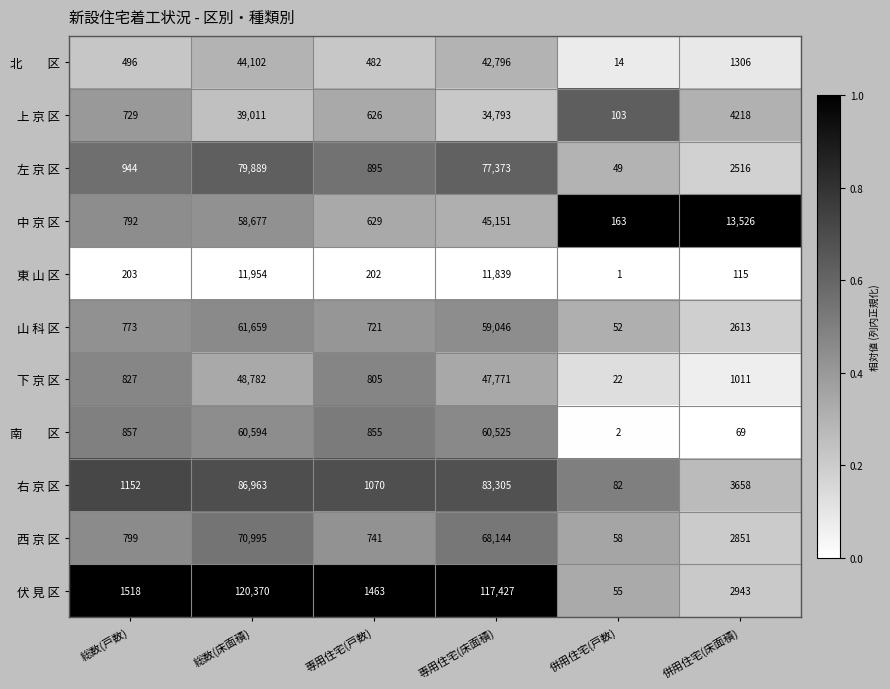

Where is 伏 見 区 nearest to the value 60212?

専用住宅(床面積)